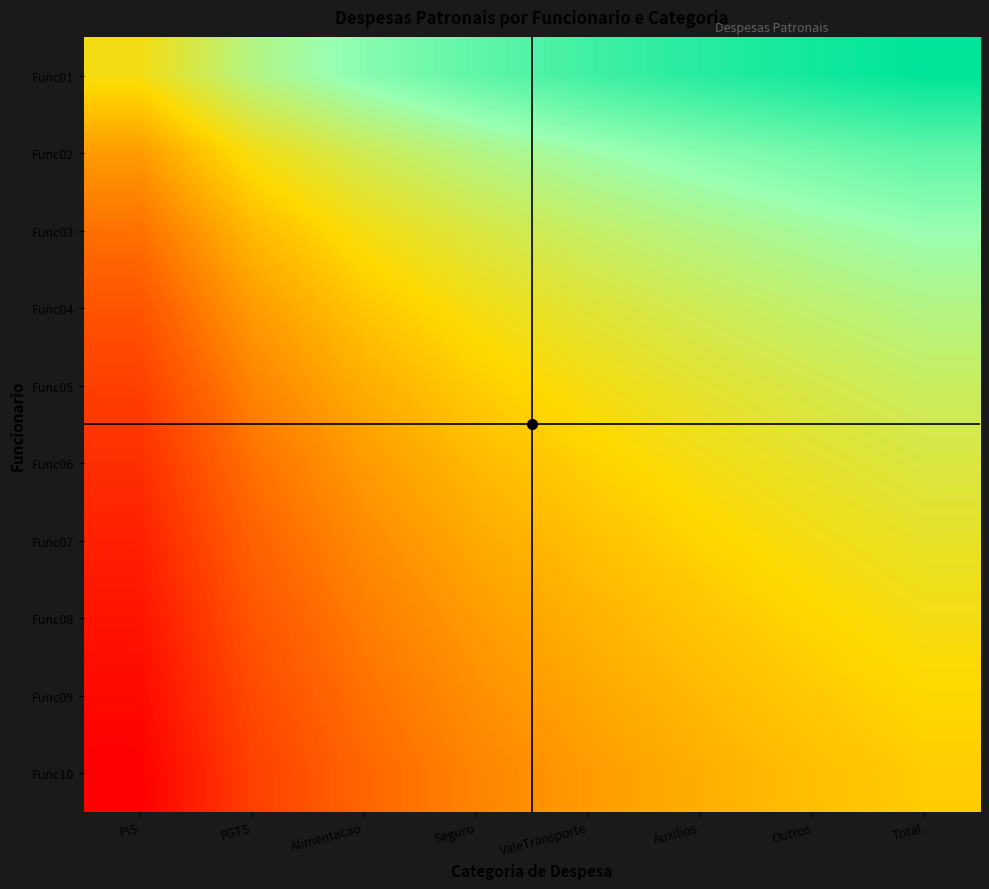

Reading right to left, what are all the values shown in this chart?

Func01: Total=1.0	Outros=1.0	Auxilios=0.9	ValeTransporte=0.9	Seguro=0.8	Alimentacao=0.8	FGTS=0.7	PIS=0.5
Func02: Total=0.8	Outros=0.8	Auxilios=0.8	ValeTransporte=0.7	Seguro=0.7	Alimentacao=0.6	FGTS=0.5	PIS=0.4
Func03: Total=0.7	Outros=0.7	Auxilios=0.7	ValeTransporte=0.6	Seguro=0.6	Alimentacao=0.5	FGTS=0.4	PIS=0.3
Func04: Total=0.7	Outros=0.7	Auxilios=0.6	ValeTransporte=0.6	Seguro=0.5	Alimentacao=0.5	FGTS=0.4	PIS=0.2
Func05: Total=0.6	Outros=0.6	Auxilios=0.6	ValeTransporte=0.5	Seguro=0.5	Alimentacao=0.4	FGTS=0.3	PIS=0.2
Func06: Total=0.6	Outros=0.6	Auxilios=0.5	ValeTransporte=0.5	Seguro=0.4	Alimentacao=0.4	FGTS=0.3	PIS=0.1
Func07: Total=0.6	Outros=0.5	Auxilios=0.5	ValeTransporte=0.4	Seguro=0.4	Alimentacao=0.3	FGTS=0.2	PIS=0.1
Func08: Total=0.5	Outros=0.5	Auxilios=0.5	ValeTransporte=0.4	Seguro=0.4	Alimentacao=0.3	FGTS=0.2	PIS=0.1
Func09: Total=0.5	Outros=0.5	Auxilios=0.4	ValeTransporte=0.4	Seguro=0.3	Alimentacao=0.3	FGTS=0.2	PIS=0.0
Func10: Total=0.5	Outros=0.4	Auxilios=0.4	ValeTransporte=0.4	Seguro=0.3	Alimentacao=0.3	FGTS=0.2	PIS=0.0